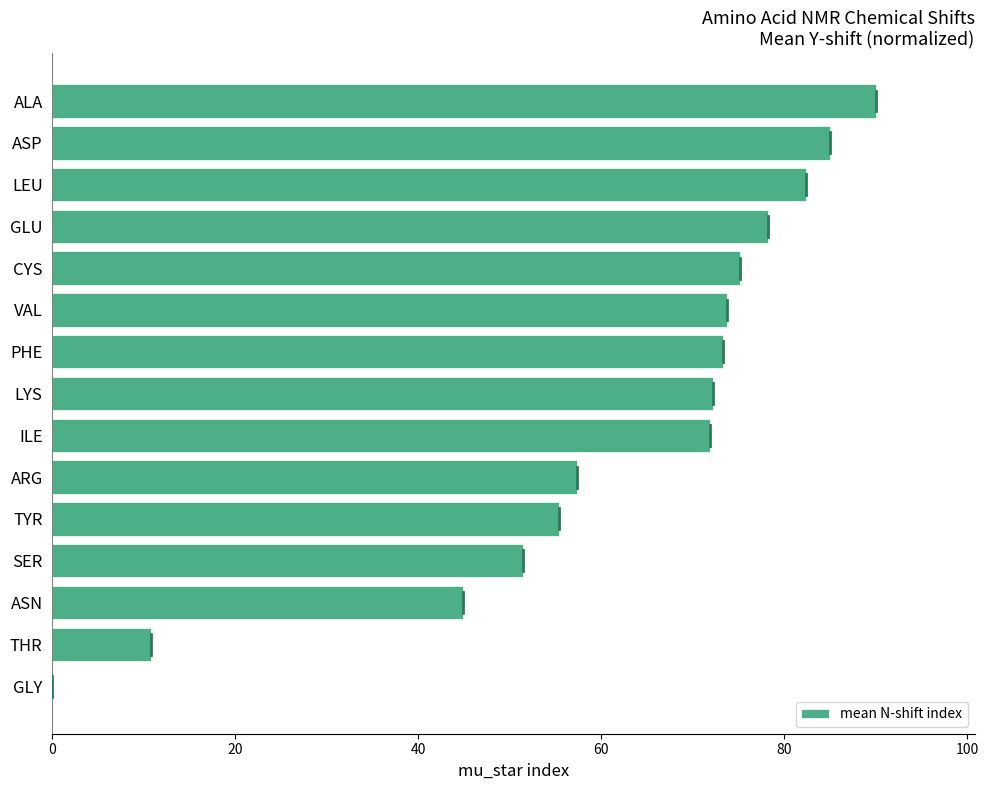

True or false: the data shows 34.1 at GLY.

False